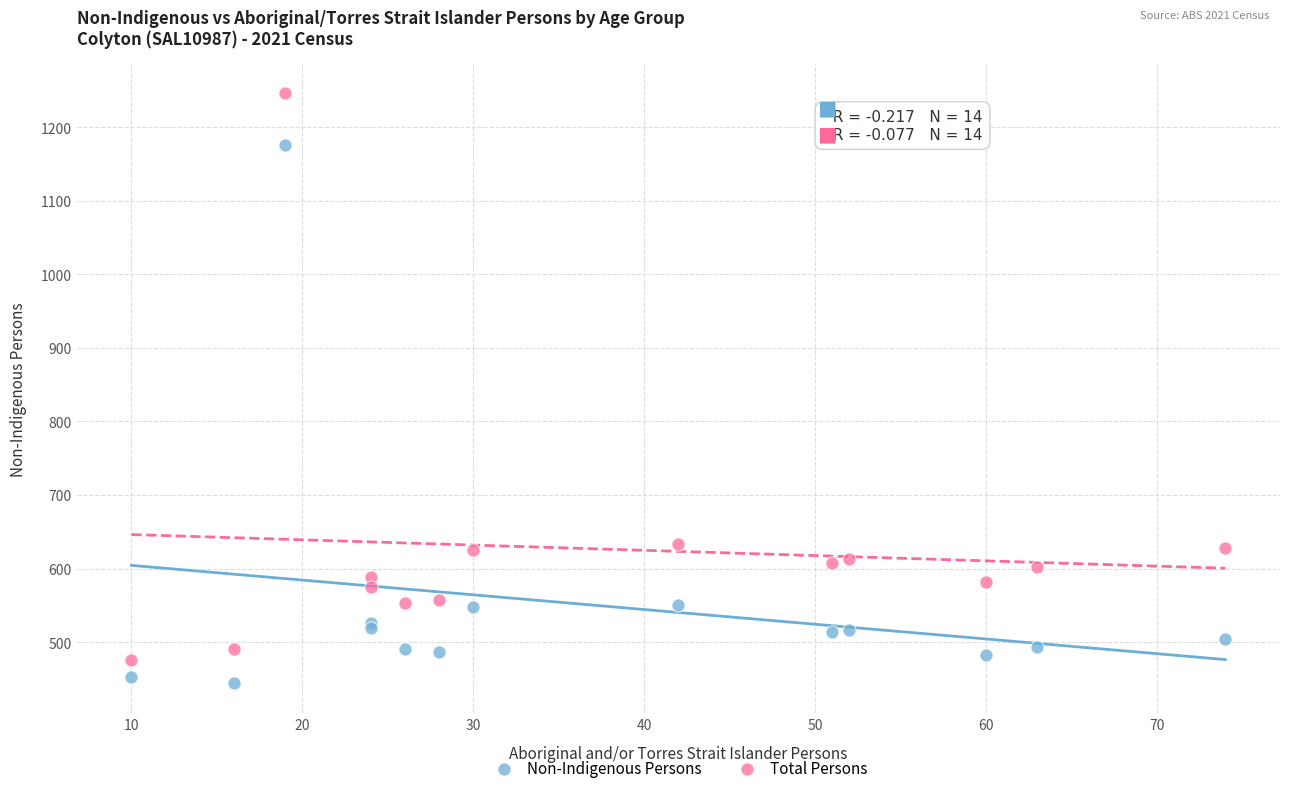

Which series contains the highest Y value?

Total Persons